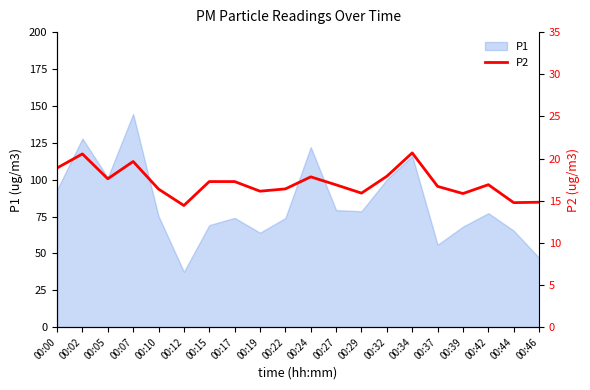

At which label does P1 reach its peak?

00:07